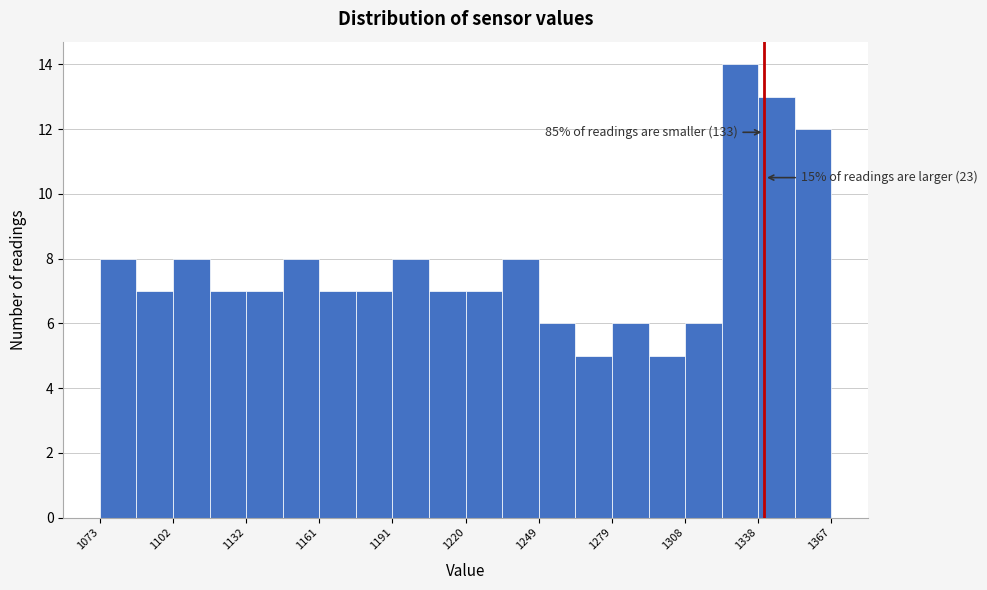

Around what value on the x-axis is the tallest bar? Give the approximate position of its centre, as read against the axis.

1330